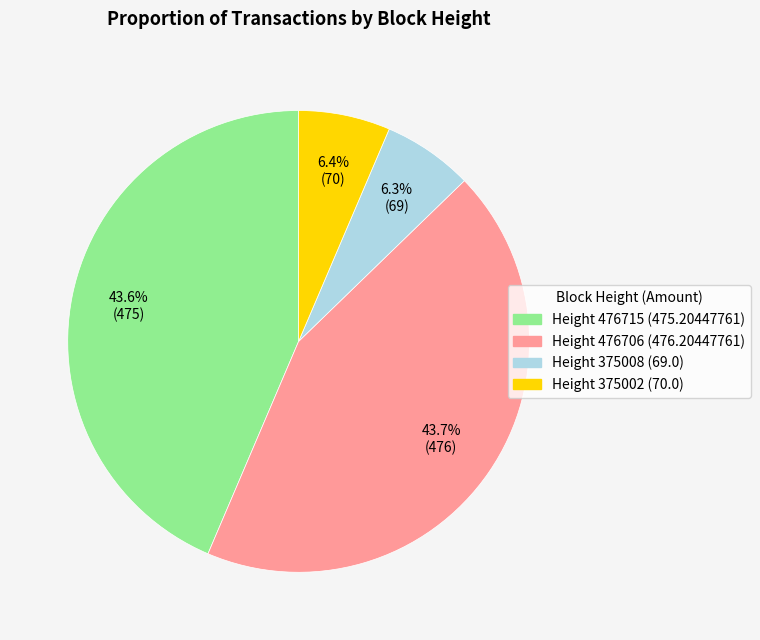

Is there any slice that represents more than half of the pie?

No